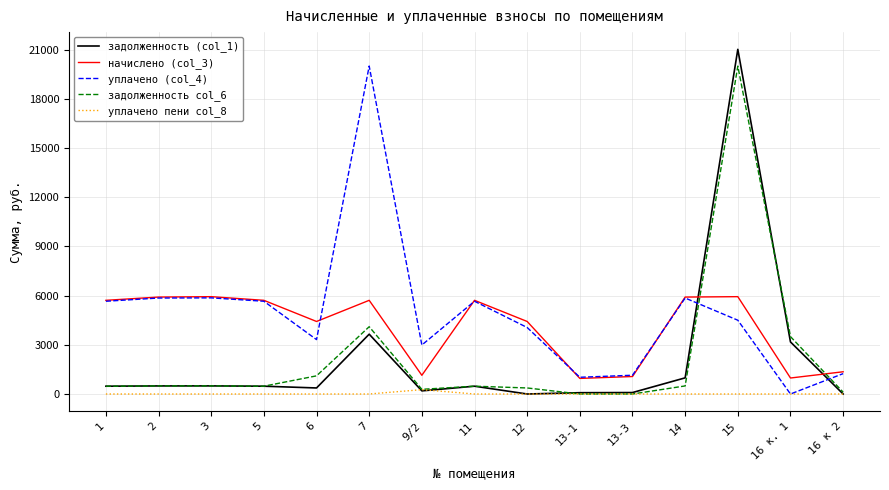

Between 3 and 15, which series saw the biggest shift?

задолженность (col_1)